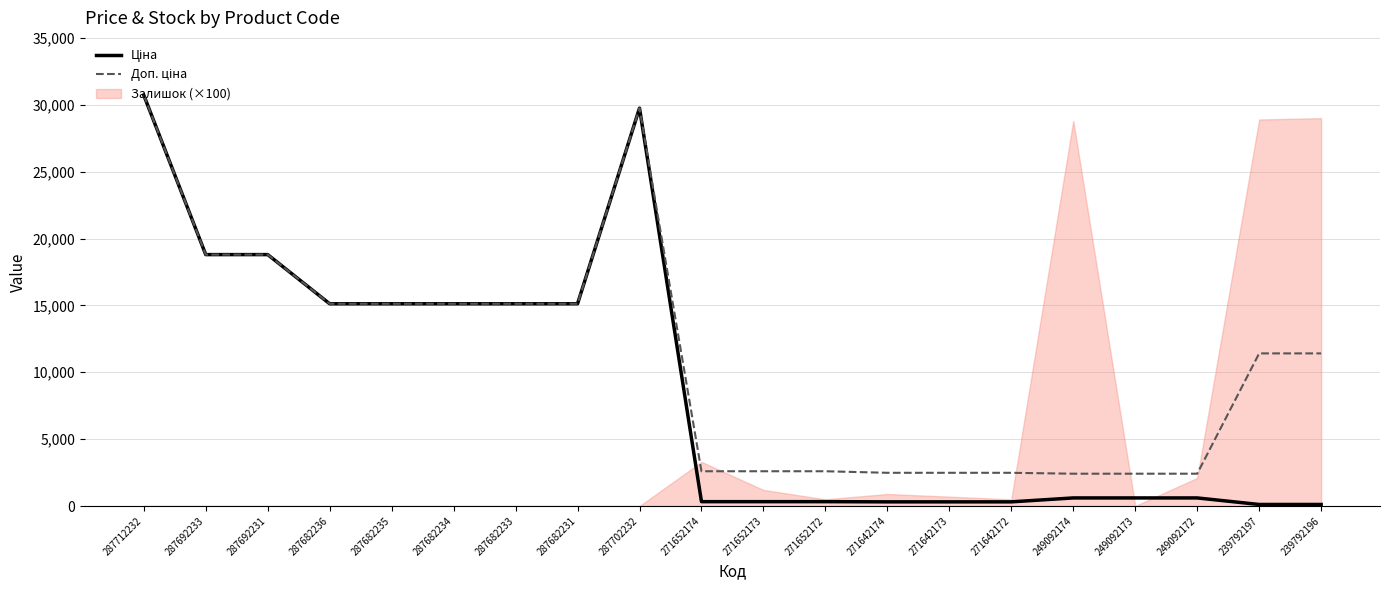

What is the difference between the maximum and minimum values in the Ціна series?

30603.0